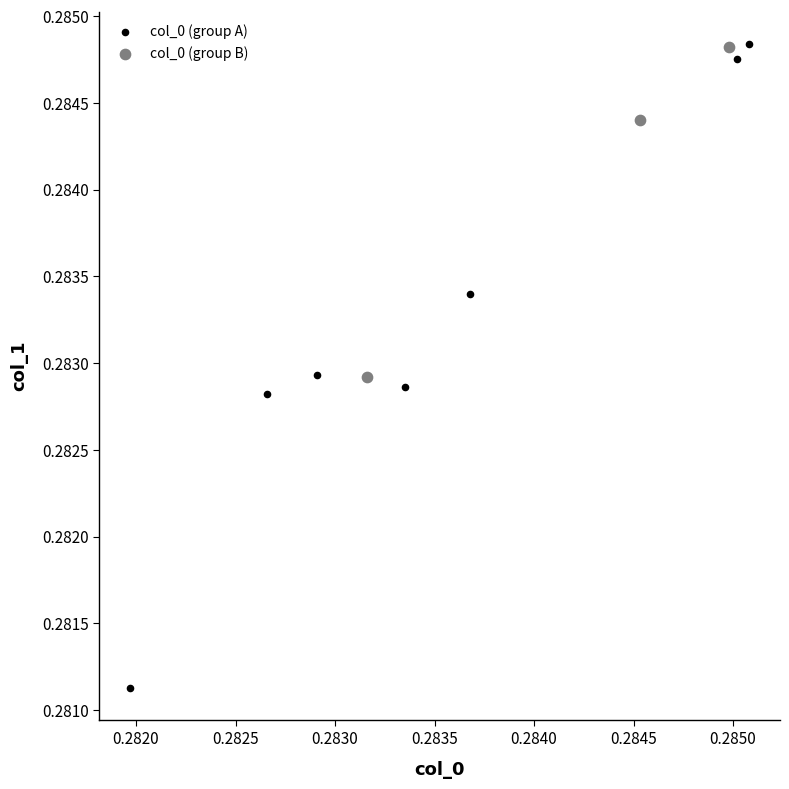

Which series has the largest Y range (max minus min)?

col_0 (group A)